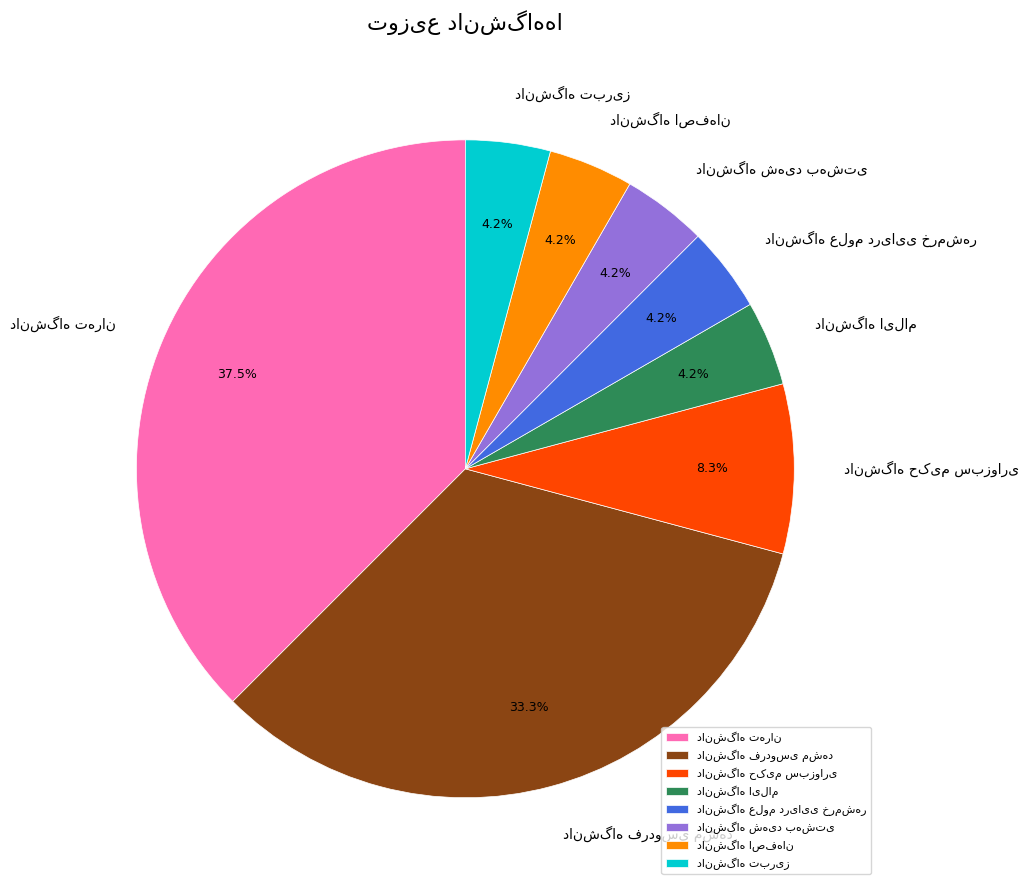

Is there any slice that represents more than half of the pie?

No